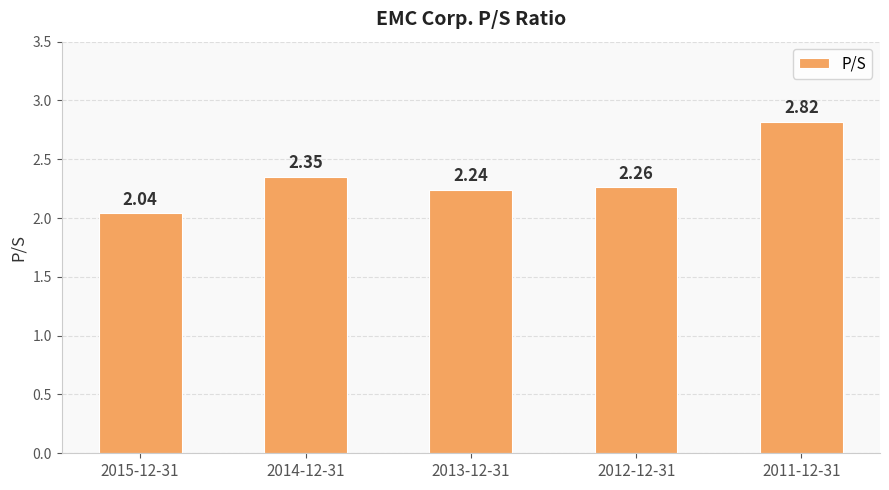

What is the sum of the values at 2013-12-31 and 2012-12-31?

4.5